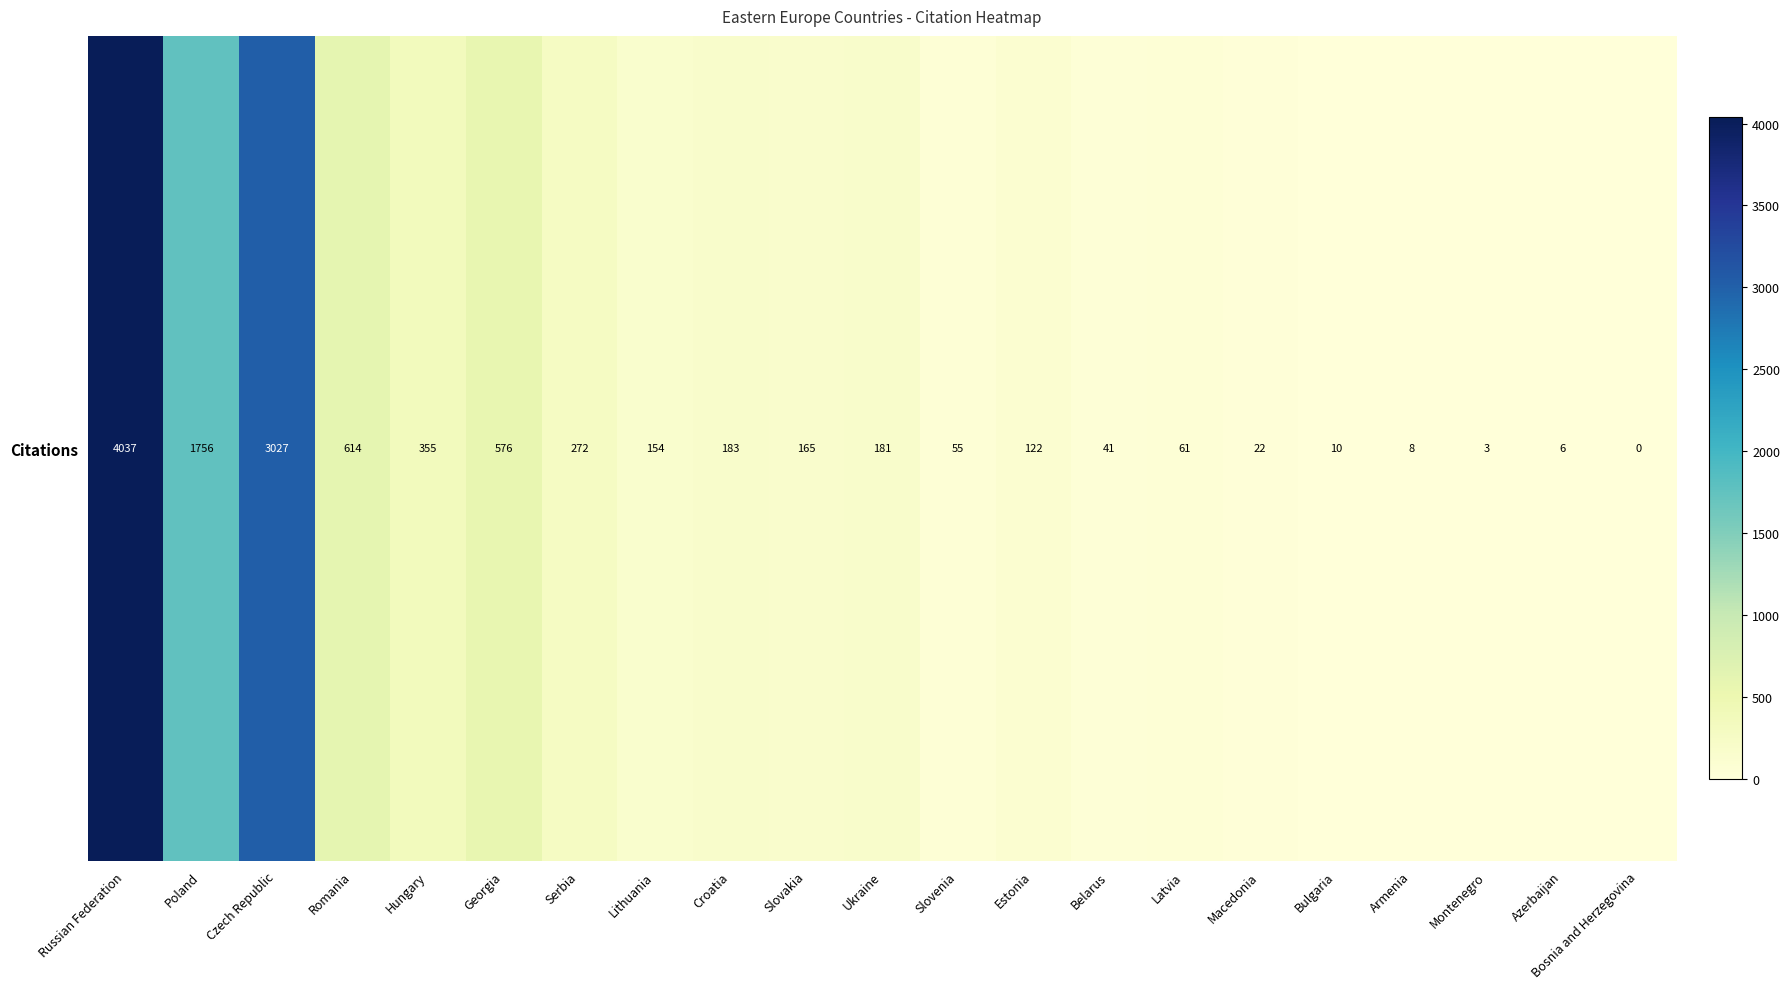

List the labels in order of value, largest first.

Russian Federation, Czech Republic, Poland, Romania, Georgia, Hungary, Serbia, Croatia, Ukraine, Slovakia, Lithuania, Estonia, Latvia, Slovenia, Belarus, Macedonia, Bulgaria, Armenia, Azerbaijan, Montenegro, Bosnia and Herzegovina